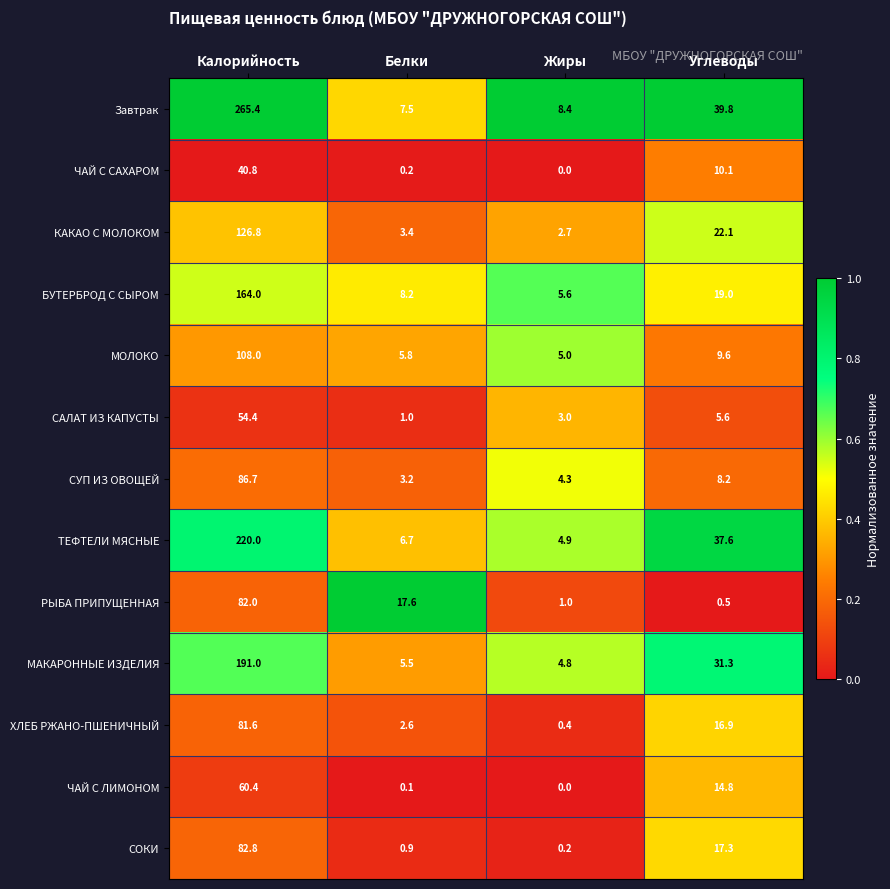

Between Калорийность and Углеводы, which series saw the biggest shift?

Завтрак